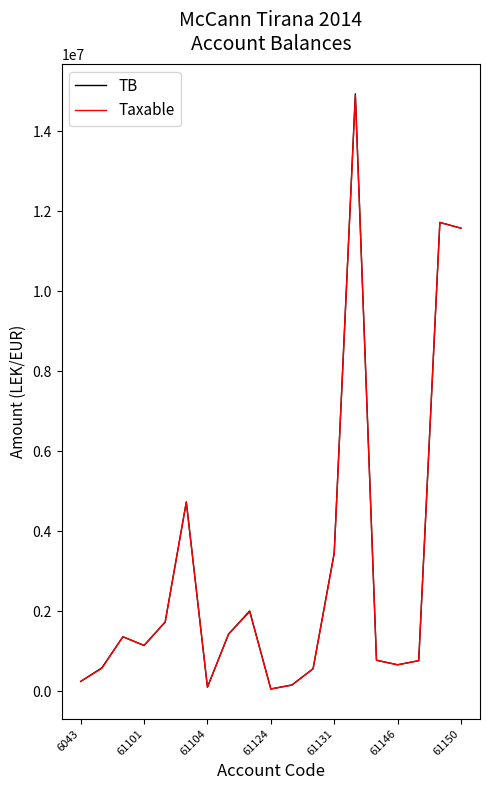

What is the maximum value for Taxable?

14887859.8